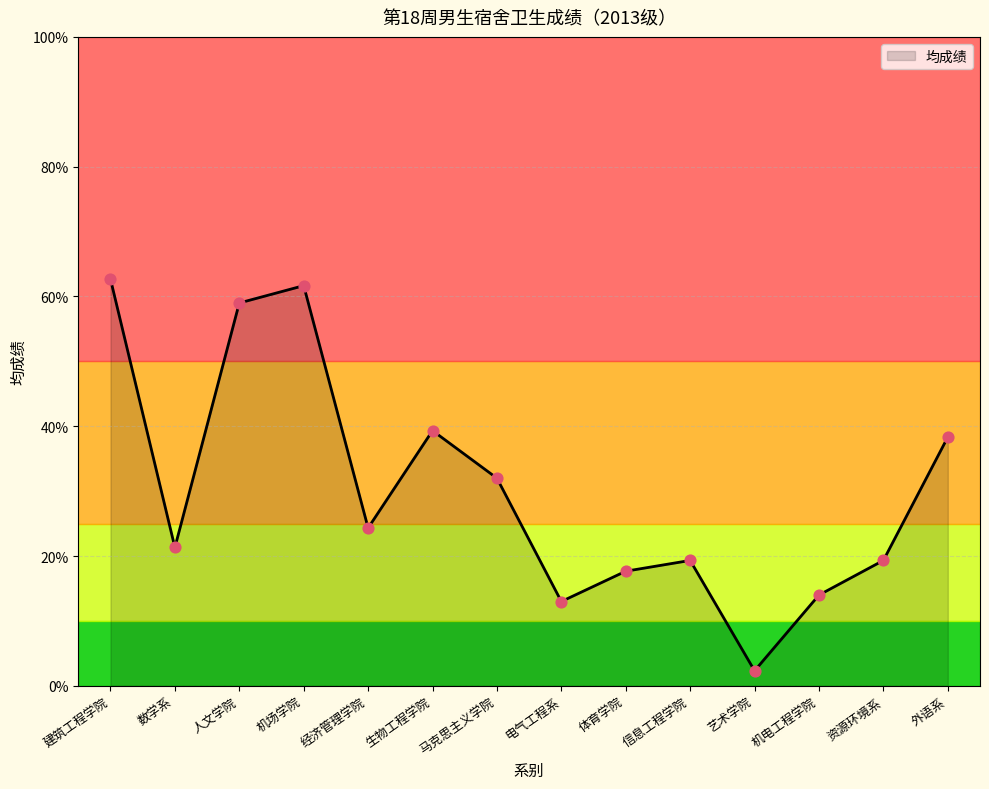

What is the minimum value shown in the chart?

2.3